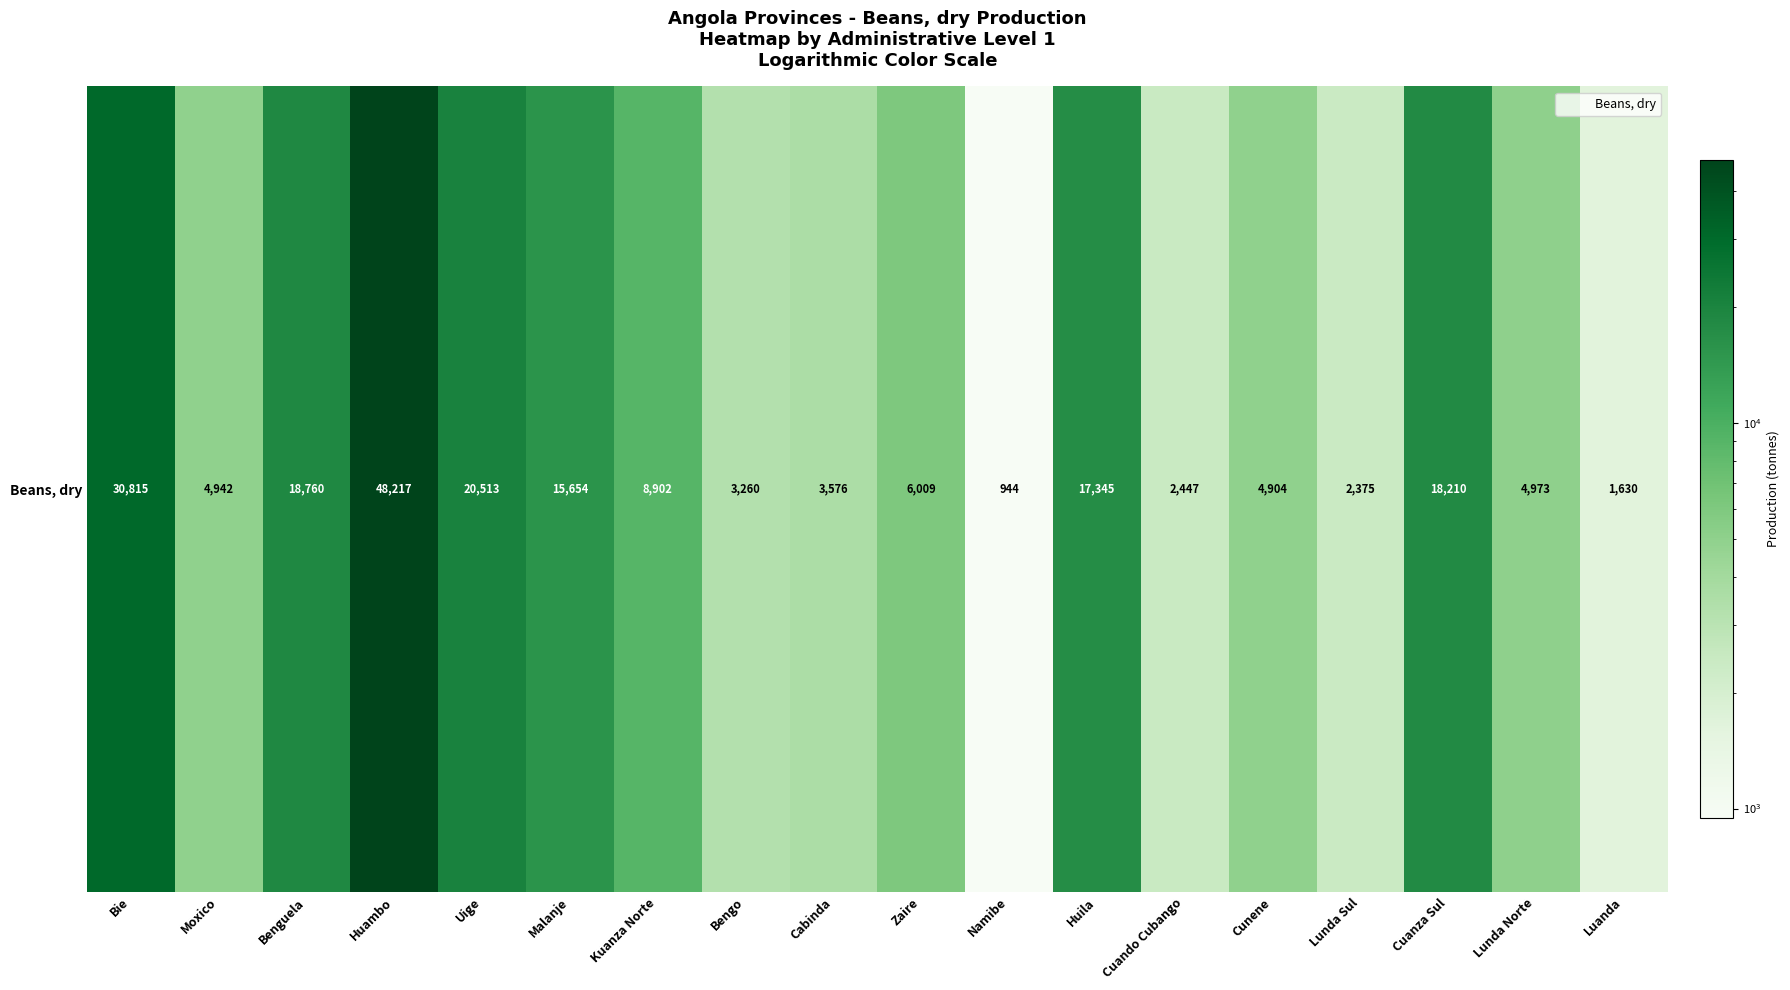

Reading right to left, extract all data points from this chart.

1630	4973	18210	2375	4904	2447	17345	944	6009	3576	3260	8902	15654	20513	48217	18760	4942	30815